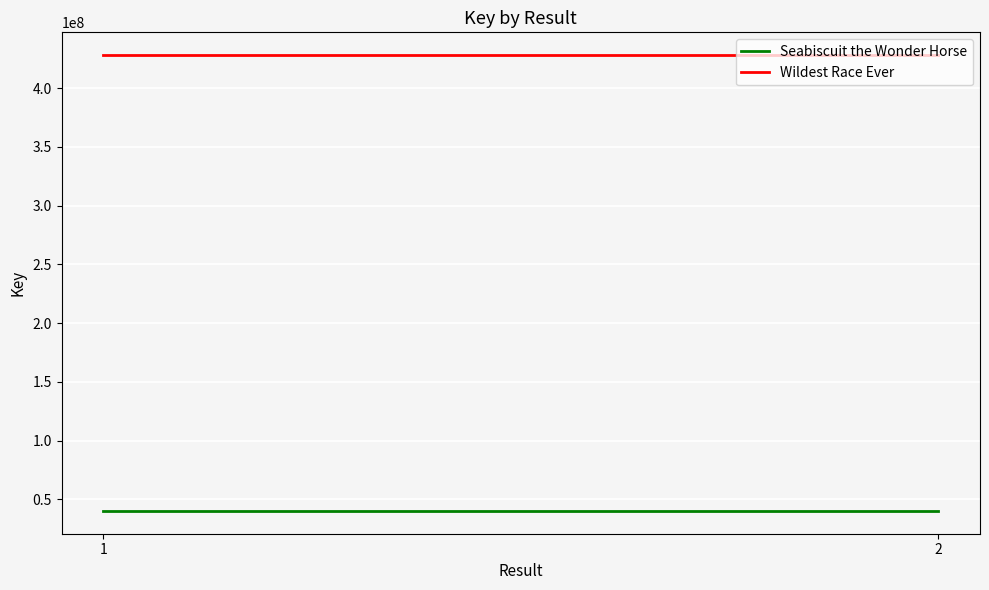

Is it true that Wildest Race Ever equals 428114207 at 2?

True